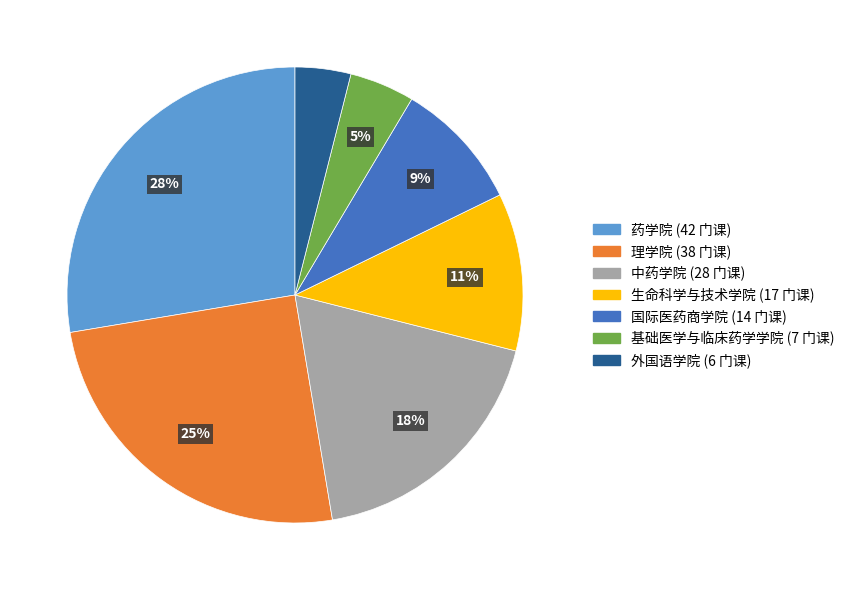

Approximately how many times larger is the value at 生命科学与技术学院 compared to 国际医药商学院?

1.2